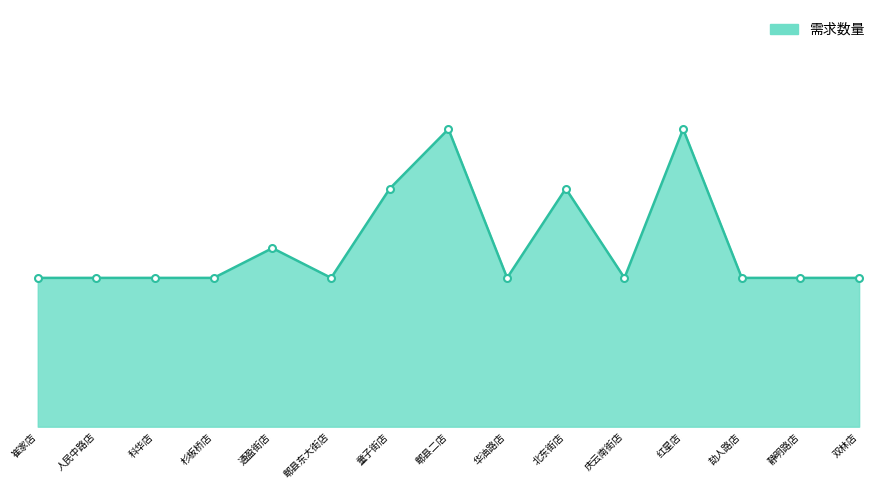

Rank the categories by value from lowest to highest.

崔家店, 人民中路店, 科华店, 杉板桥店, 郫县东大街店, 华油路店, 庆云南街店, 劼人路店, 静明路店, 双林店, 通盈街店, 童子街店, 北东街店, 郫县二店, 红星店